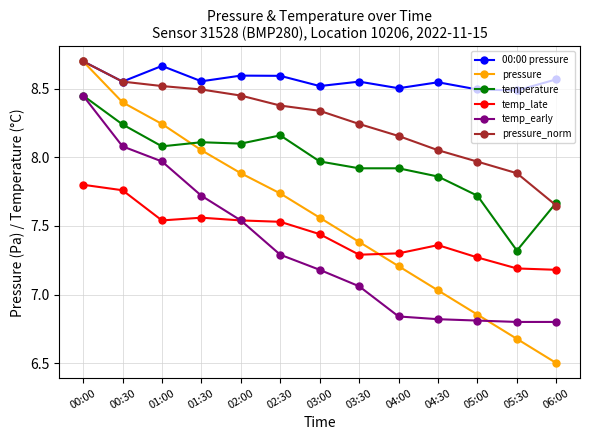

What is the total value across all series at 03:30?

46.4